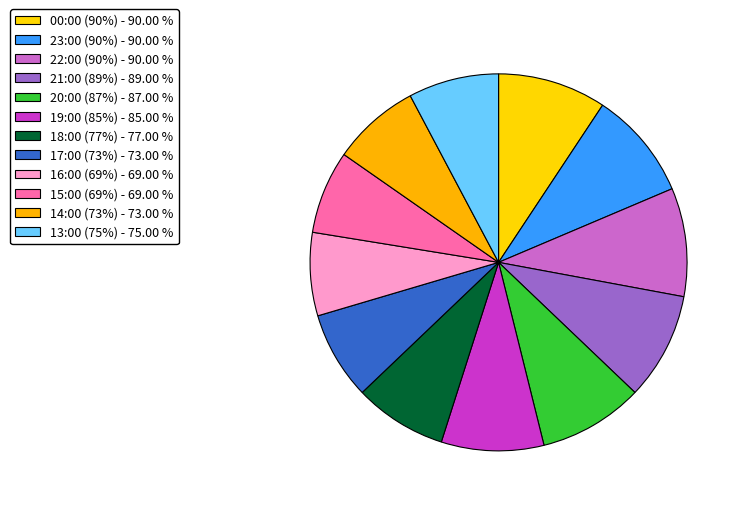

What percentage is the 00:00 (90%) slice, to the nearest percent?

9%